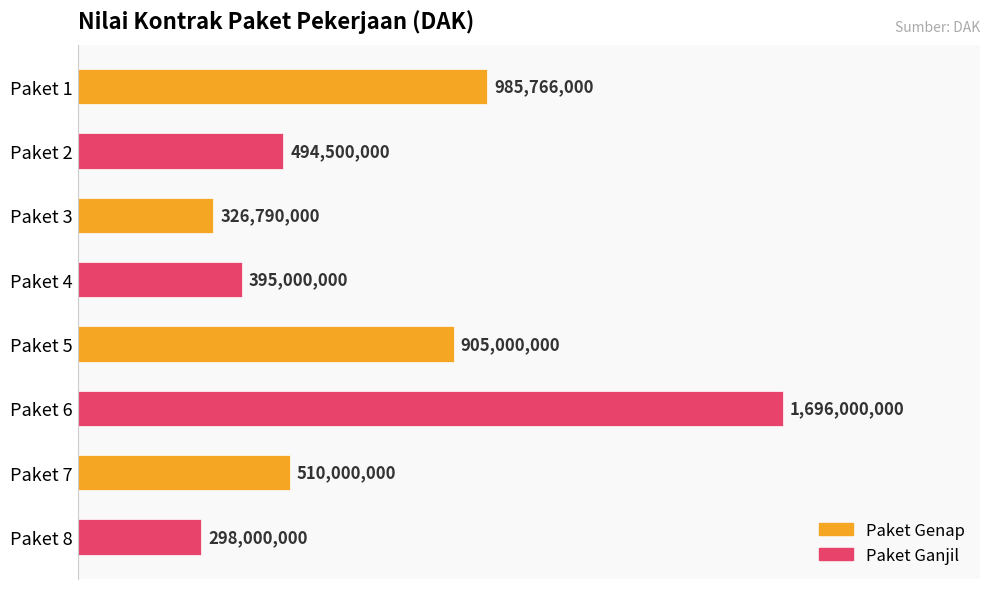

Are the bars horizontal?

Yes